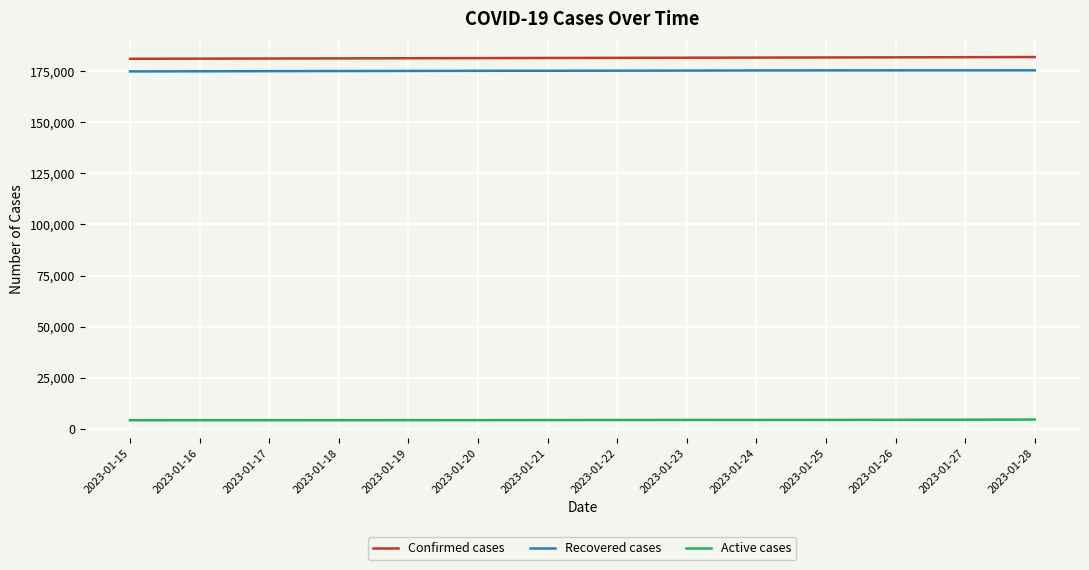

What are all the series names shown in the legend?

Confirmed cases, Recovered cases, Active cases